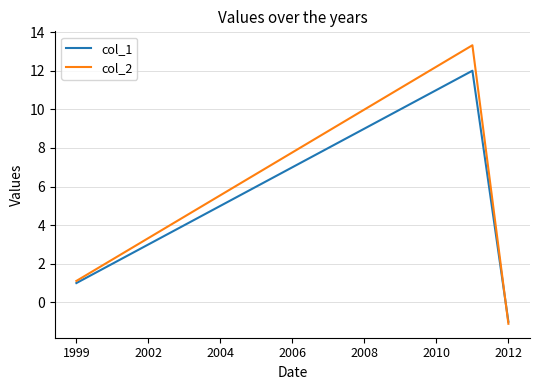

What is the minimum value shown in the chart?

-1.1